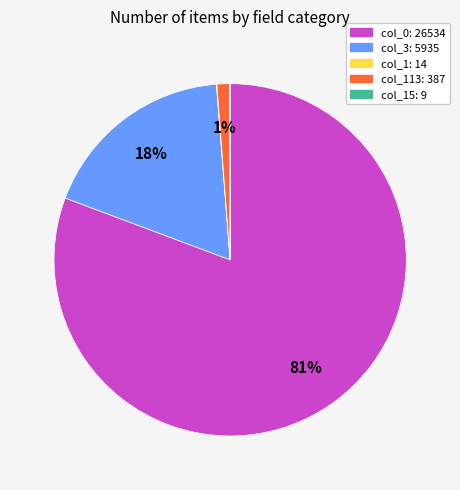

Is there a majority slice in this chart?

Yes